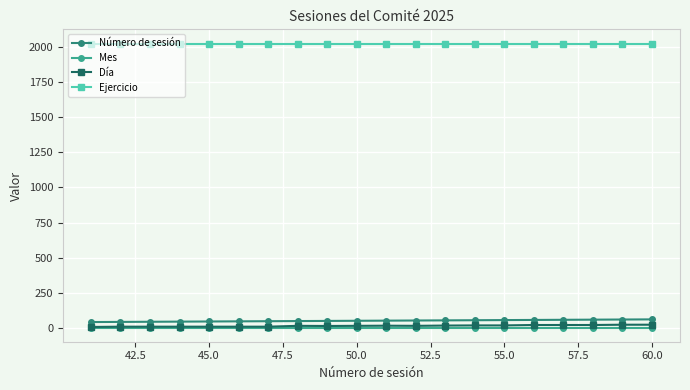

What is the lowest value of the Número de sesión series?

41